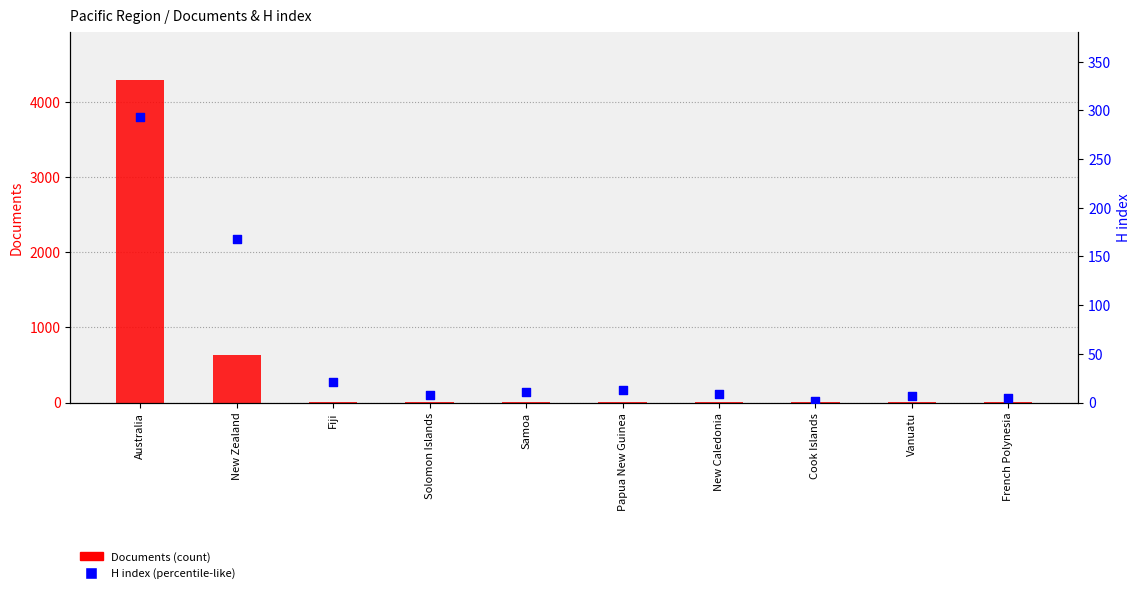

Which series reaches the maximum Y coordinate?

Documents